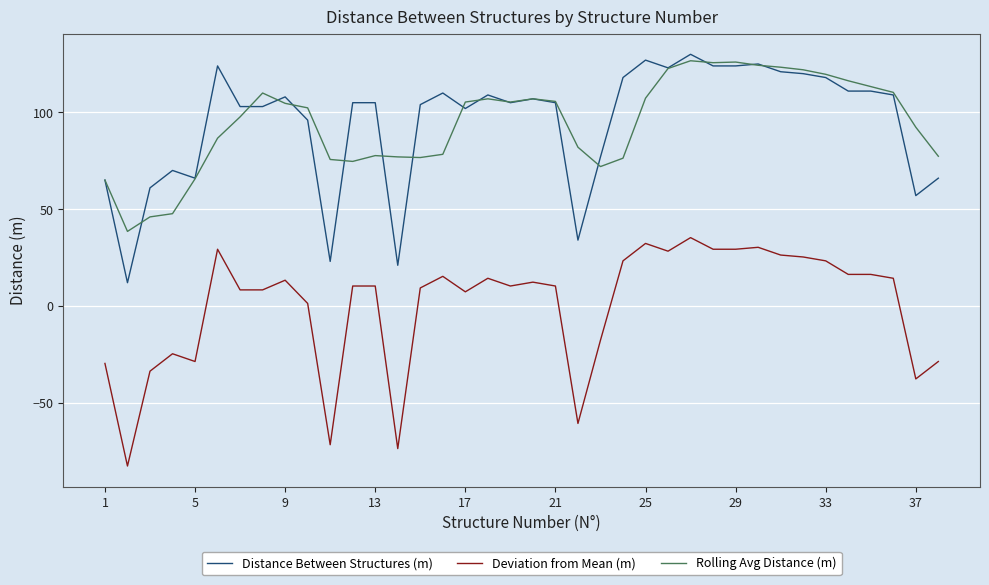

How many values in the Rolling Avg Distance (m) series exceed 104?

19